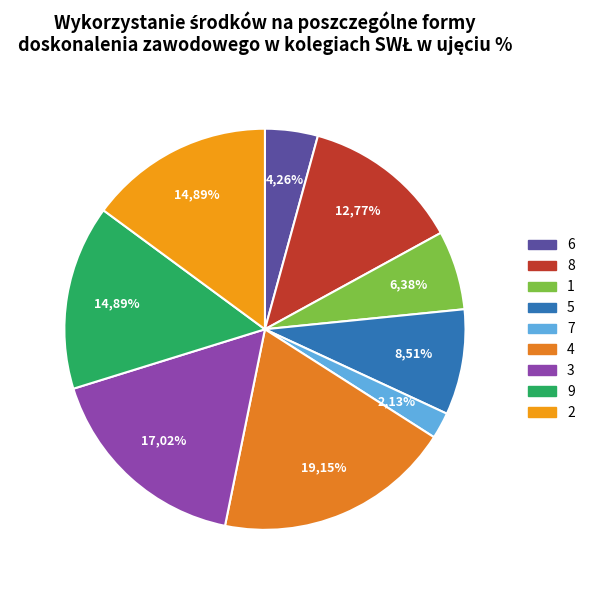

Which has a higher value, 2 or 1?

2